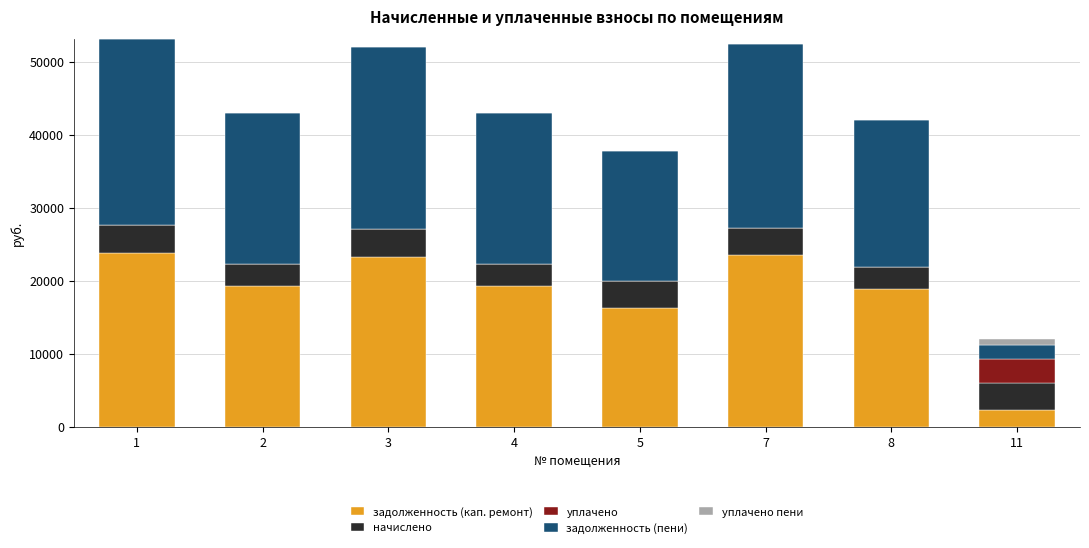

Are the bars grouped side by side (vs. stacked)?

No